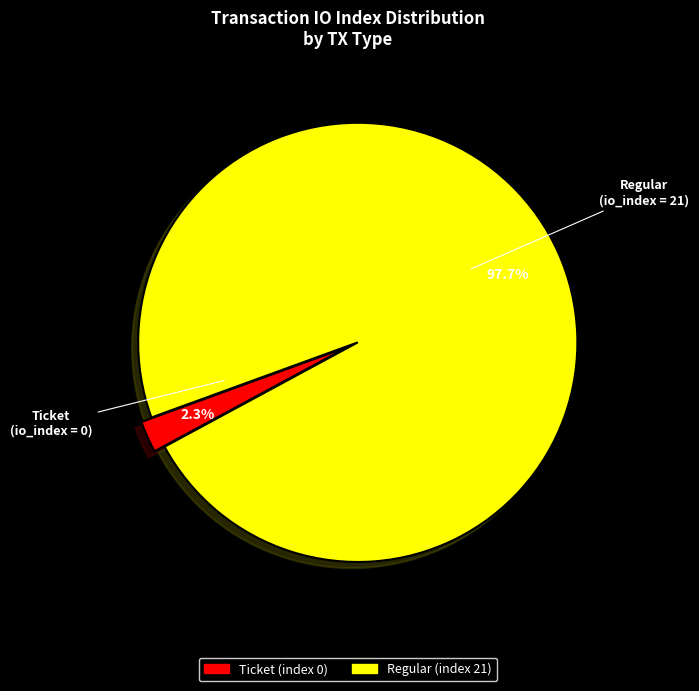

Rank the categories by value from highest to lowest.

Regular (index 21), Ticket (index 0)